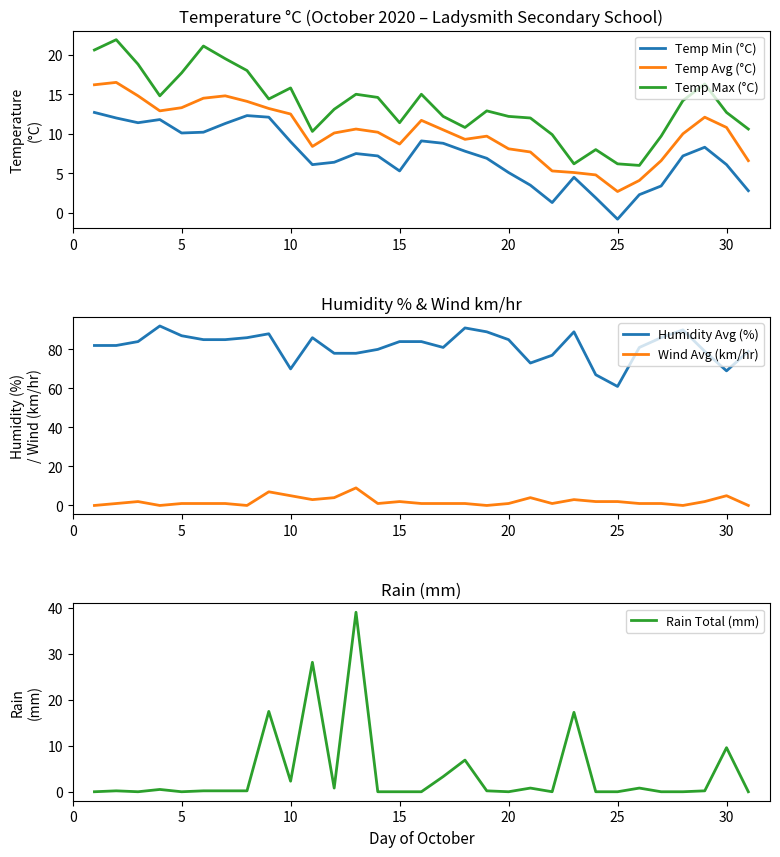

True or false: Wind Avg (km/hr) and Humidity Avg (%) intersect in this chart.

False